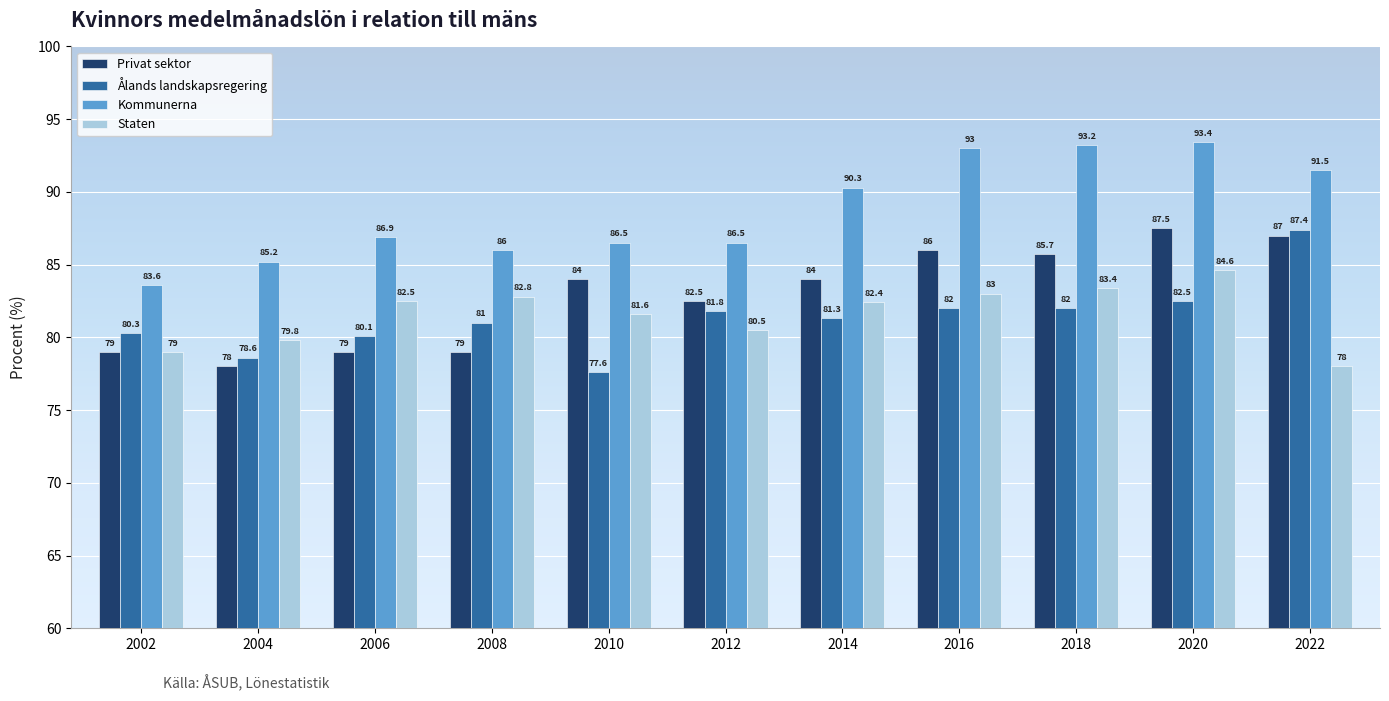

How many distinct data groups are displayed?

4